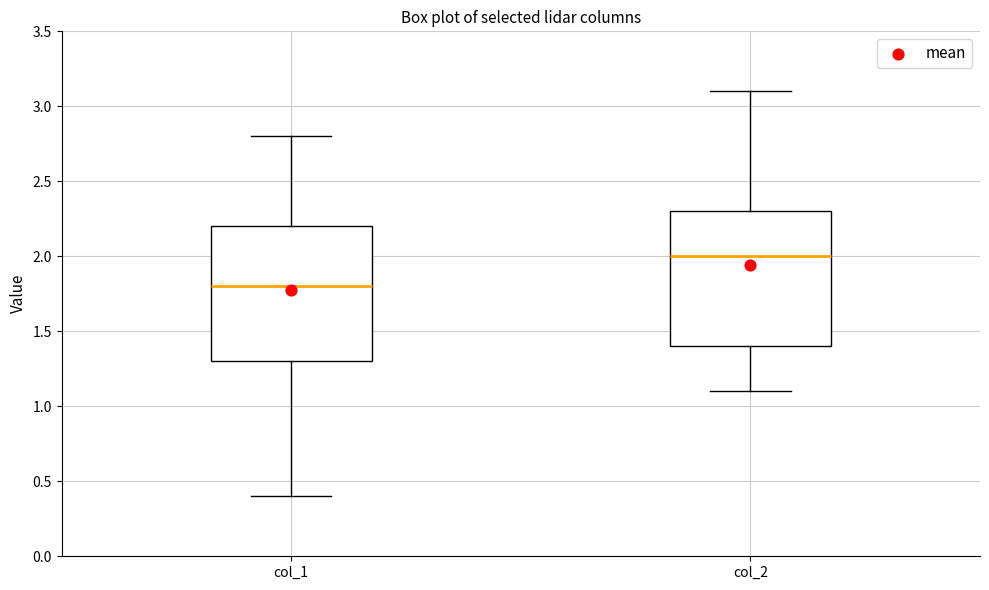

Which box has the highest median line?

col_2